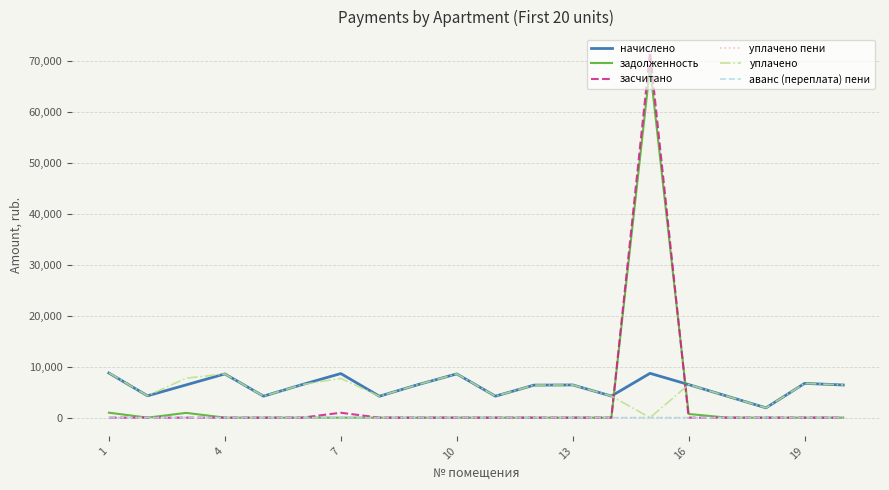

What is the maximum value shown in the chart?

71634.4